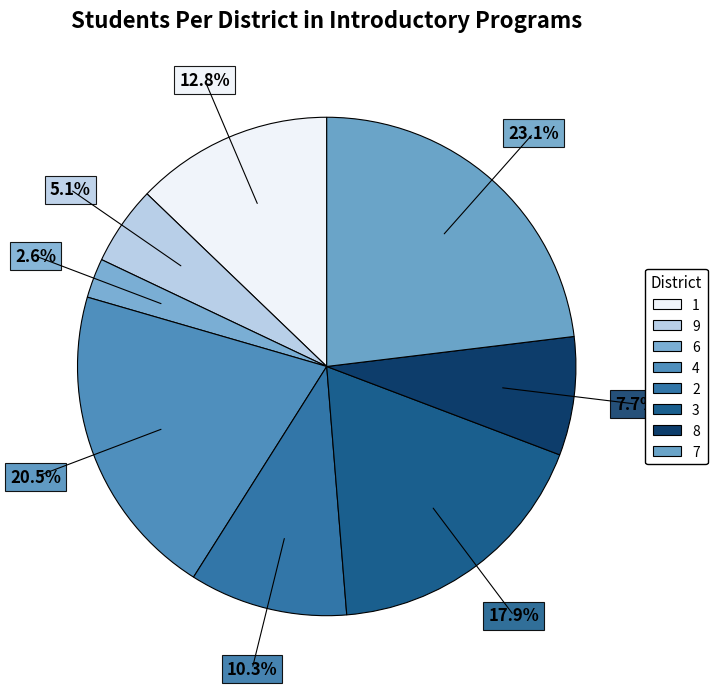

Does 4 represent more than half of the total?

No